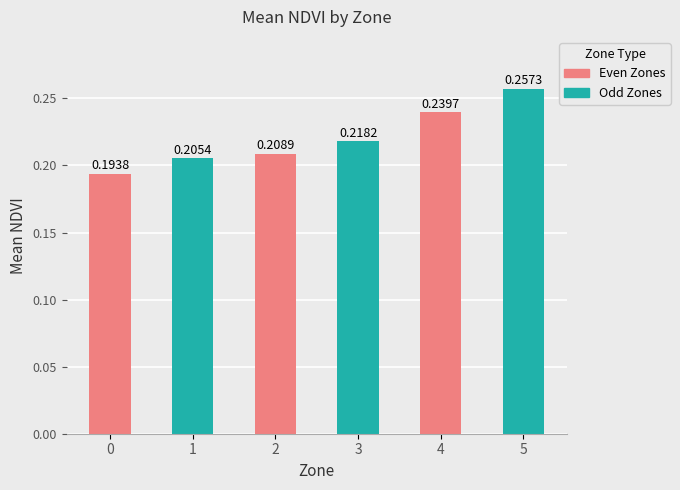

What is the approximate value at 1?

0.2